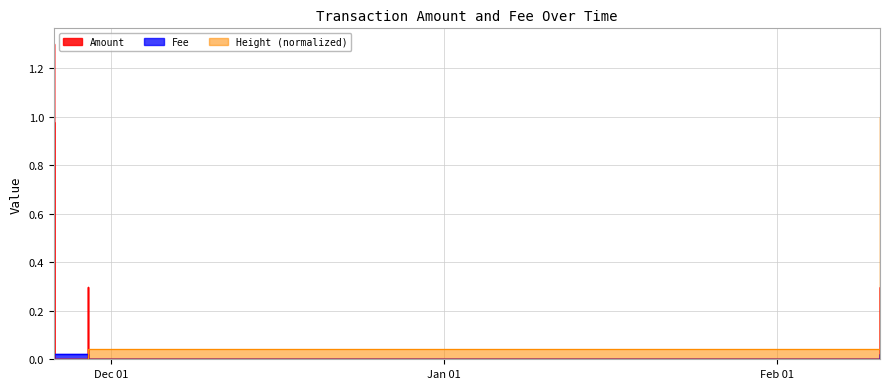

Which label corresponds to the smallest value in the chart?

2023-11-25 15:23:59